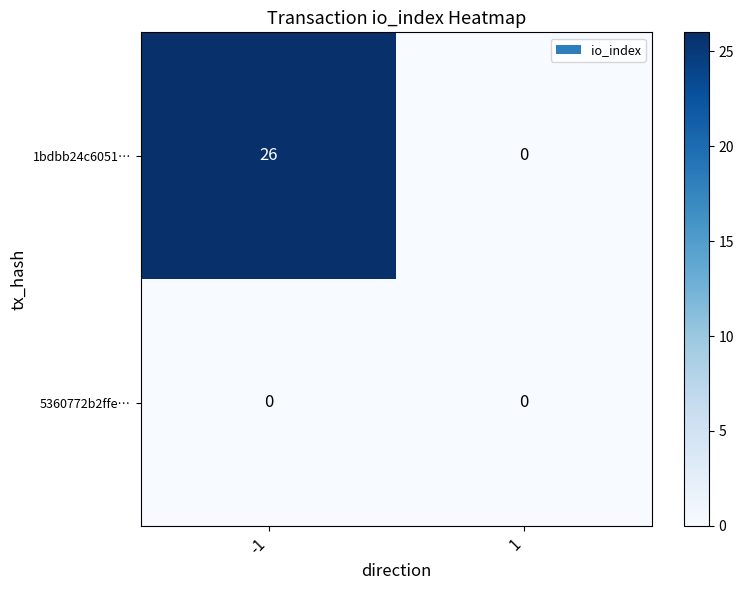

What is the maximum value for 1bdbb24c6051…?

26